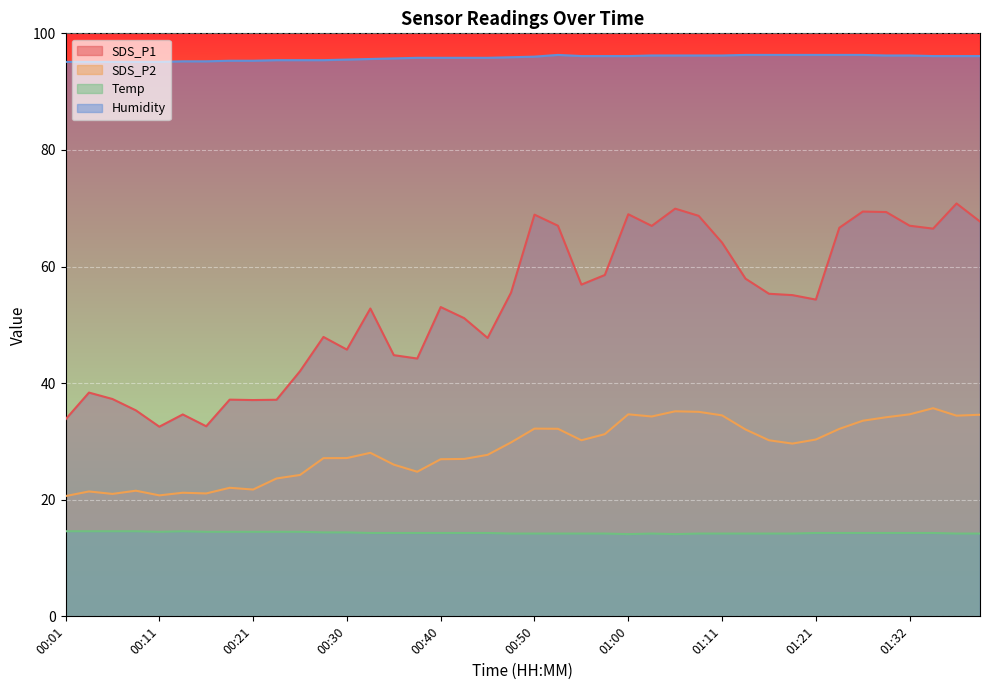

Where is SDS_P1 nearest to the value 51?

00:43